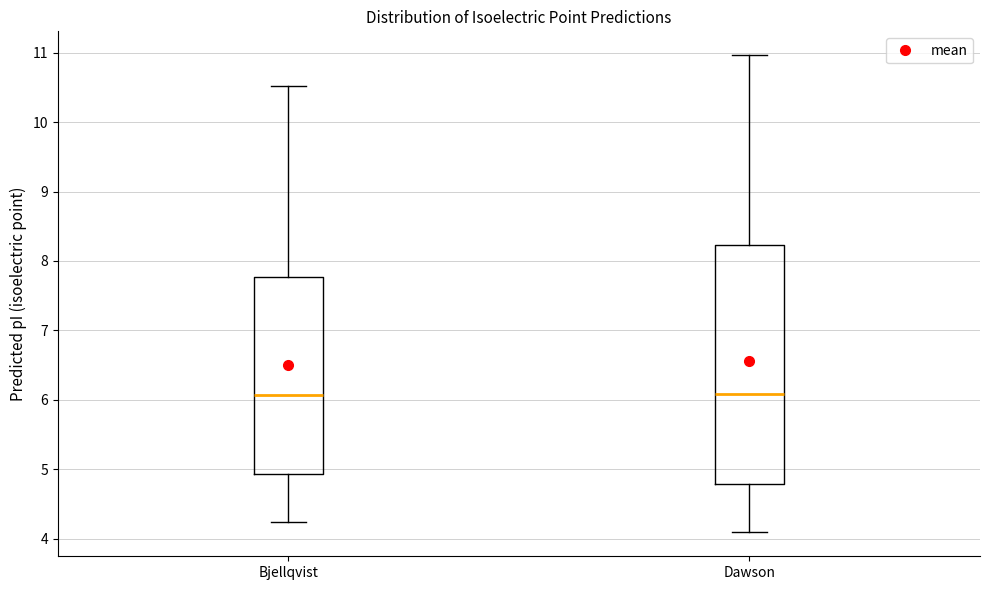

Reading left to right, read every box against the y-axis: the position of its median line, the range the box covers, and the ends of its whiskers. The values are not printed on the chart, so give them approximately, as read against the axis.

Bjellqvist: median 6.1, box 4.9 to 7.8, whiskers 4.2 to 10.5
Dawson: median 6.1, box 4.8 to 8.2, whiskers 4.1 to 11.0